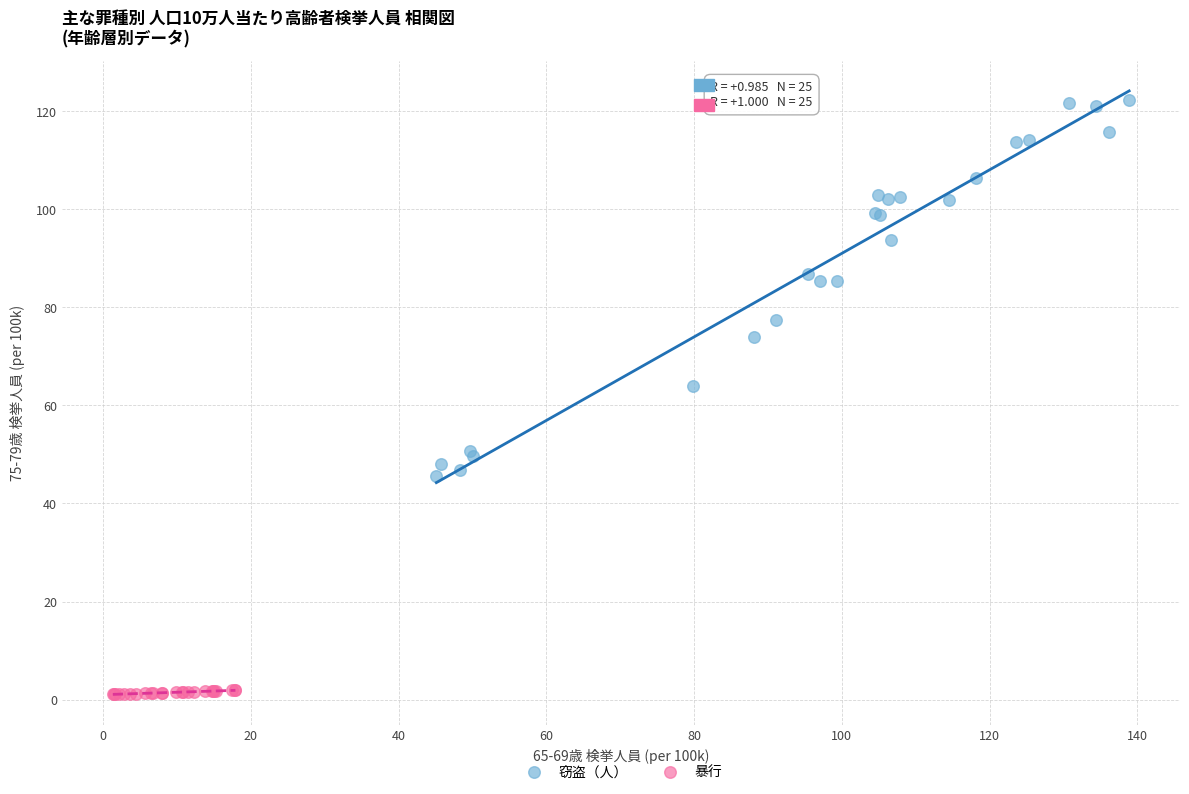

Which series contains the lowest Y value?

暴行